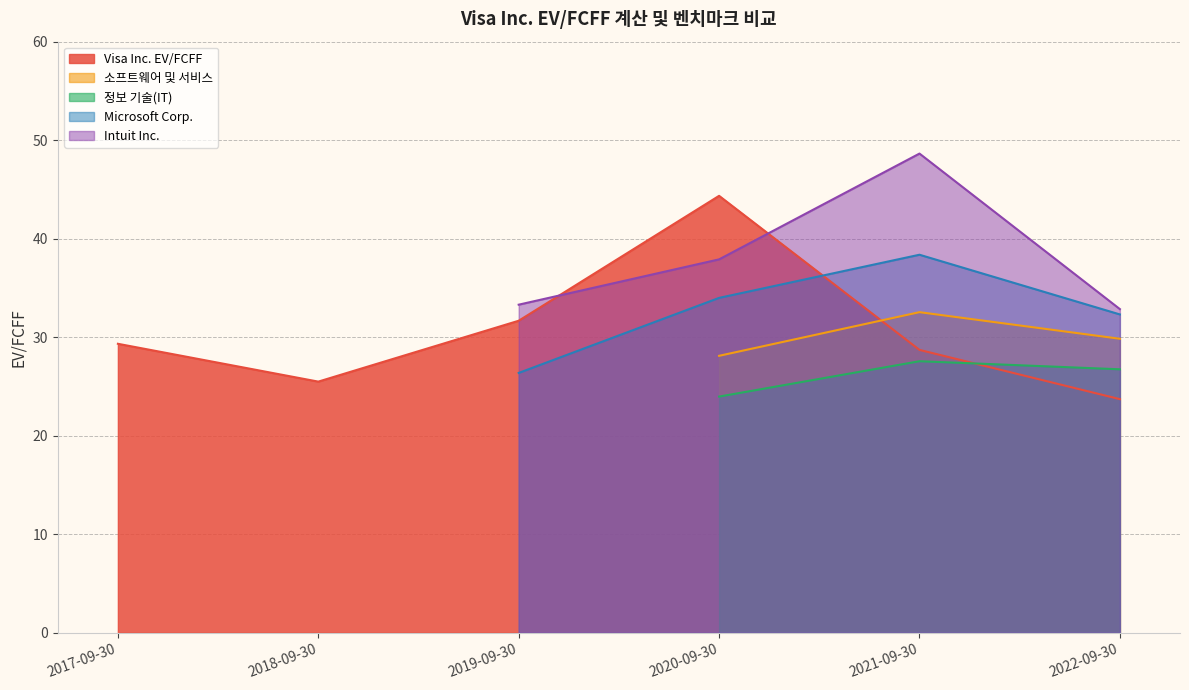

Which category has the lowest value in the Visa Inc. EV/FCFF series?

2022-09-30